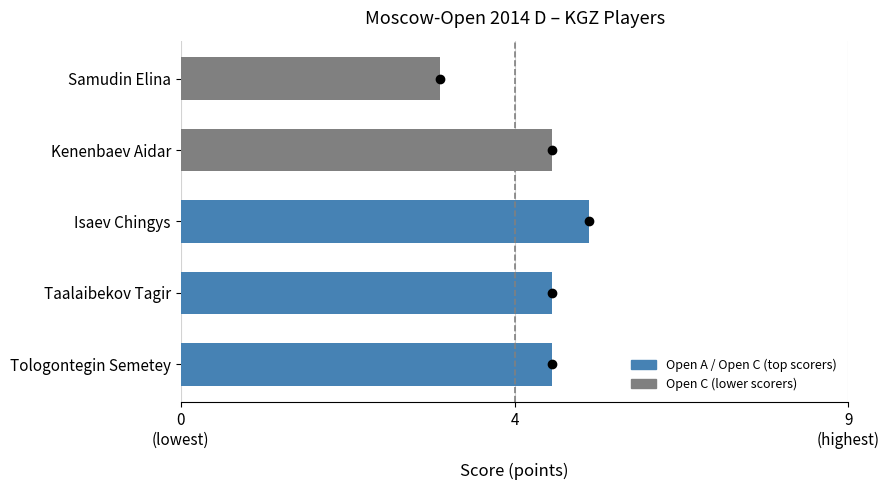

At which category does the chart reach its minimum across all series?

Samudin Elina